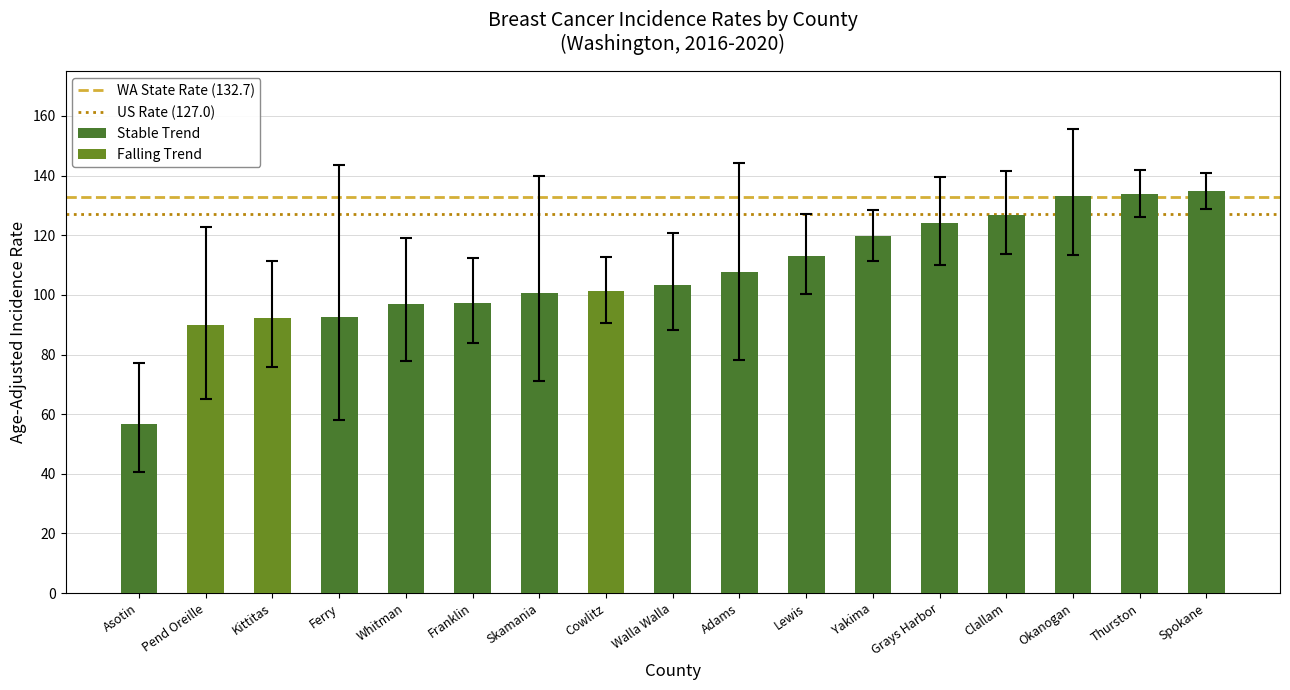

Reading left to right, extract all data points from this chart.

Lower CI: Asotin=40.6	Pend Oreille=65.2	Kittitas=75.9	Ferry=58.1	Whitman=77.8	Franklin=83.8	Skamania=71.1	Cowlitz=90.7	Walla Walla=88.1	Adams=78.3	Lewis=100.3	Yakima=111.2	Grays Harbor=110.1	Clallam=113.6	Okanogan=113.5	Thurston=126.1	Spokane=128.9
Upper CI: Asotin=77.3	Pend Oreille=122.9	Kittitas=111.5	Ferry=143.4	Whitman=119.1	Franklin=112.4	Skamania=139.7	Cowlitz=112.8	Walla Walla=120.7	Adams=144.3	Lewis=127.2	Yakima=128.4	Grays Harbor=139.4	Clallam=141.6	Okanogan=155.7	Thurston=141.8	Spokane=140.9